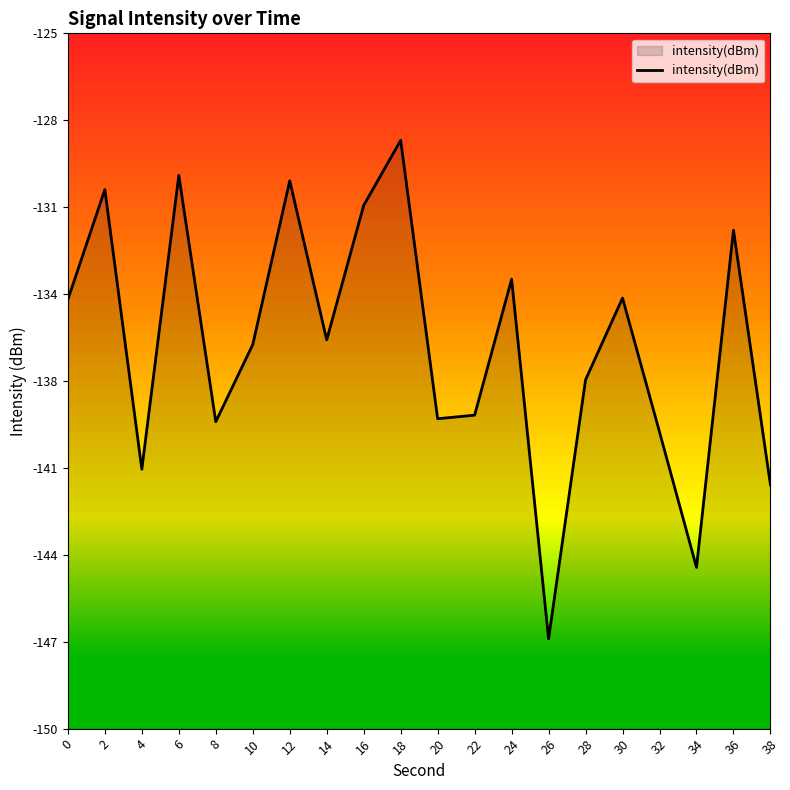

The value at 4 is -226.1. True or false?

False